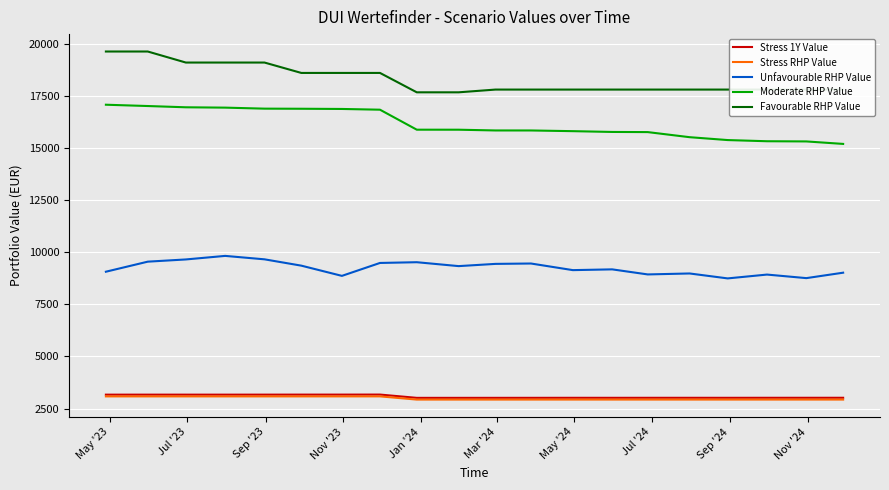

True or false: Moderate RHP Value and Favourable RHP Value cross at least once.

False